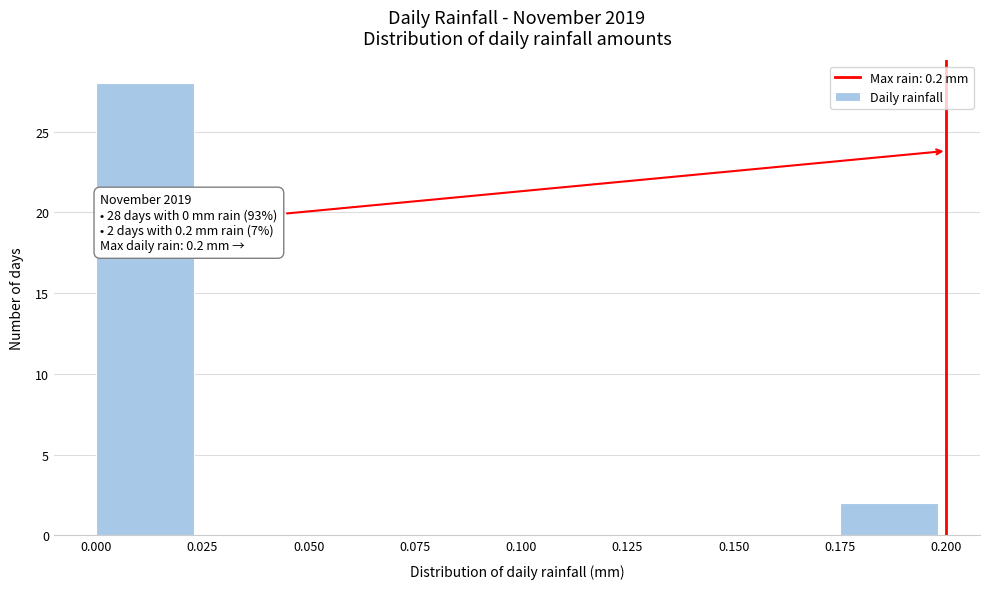

Which range on the x-axis has the tallest bar?

0.000 to 0.025